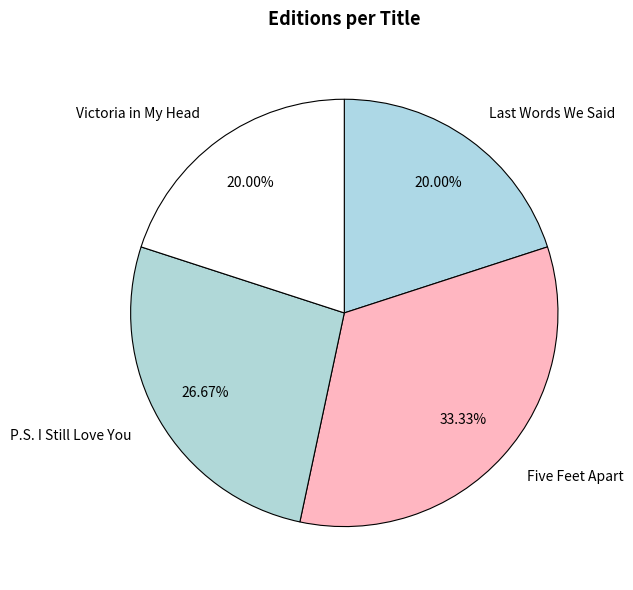

True or false: Five Feet Apart accounts for 26% of the total.

False